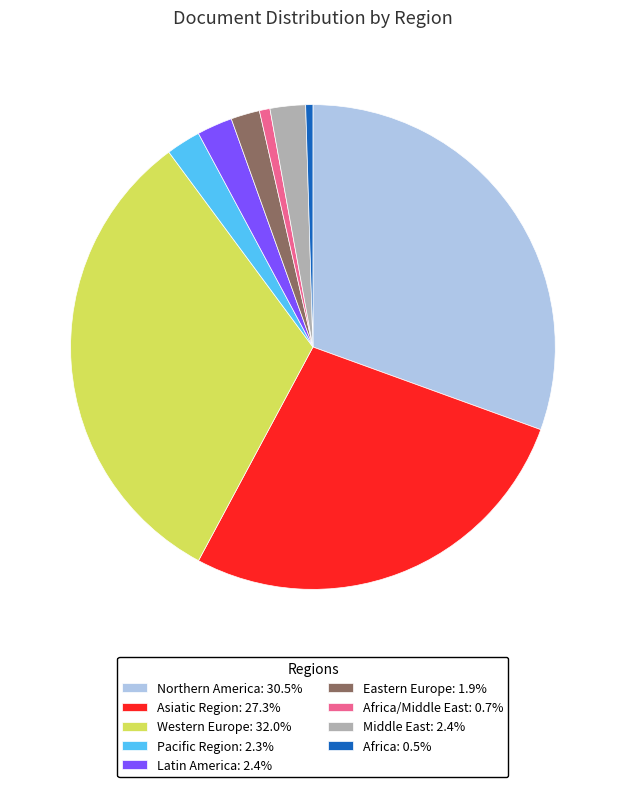

Do Africa: 0.5% and Latin America: 2.4% together represent more than half of the pie?

No